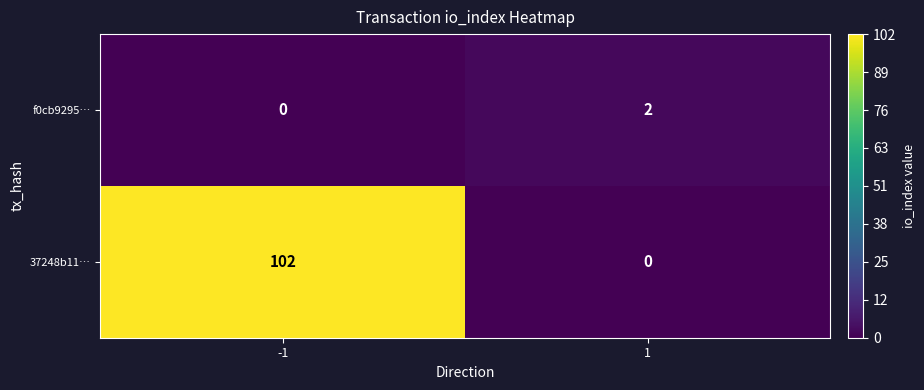

What is the average value of the 37248b11… series?

51